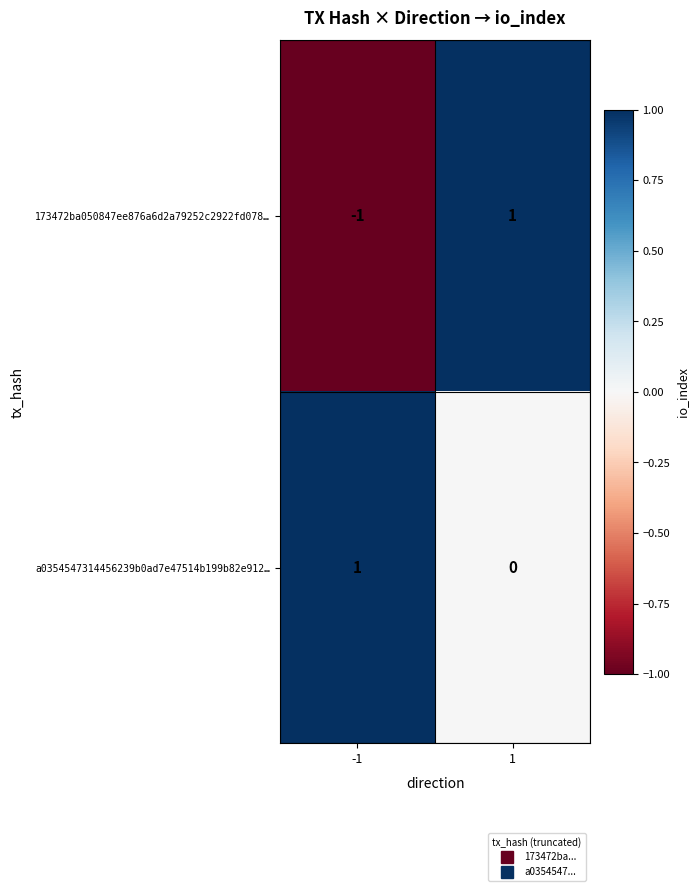

At which category is the sum across all series the highest?

1